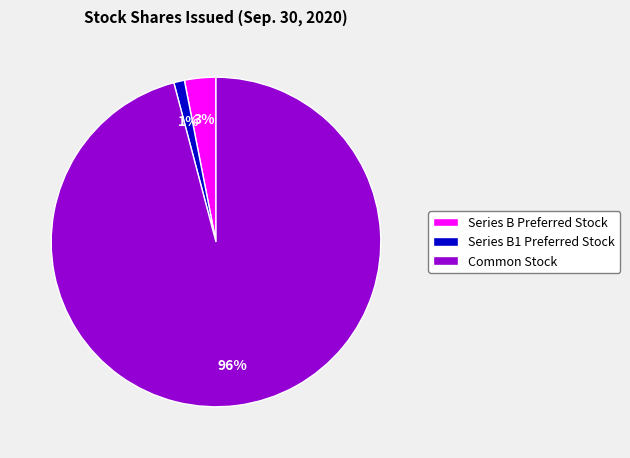

To the nearest percent, what is the difference between the Common Stock and Series B Preferred Stock slice percentages?

93%